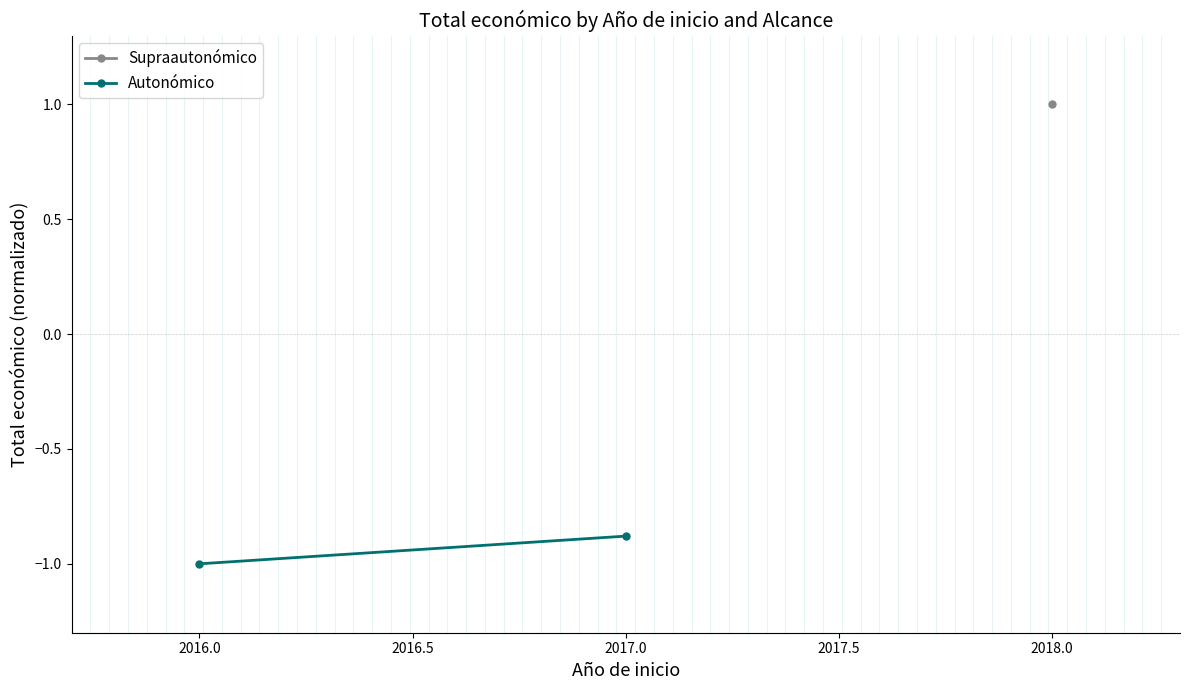

How many lines are shown in the chart?

1